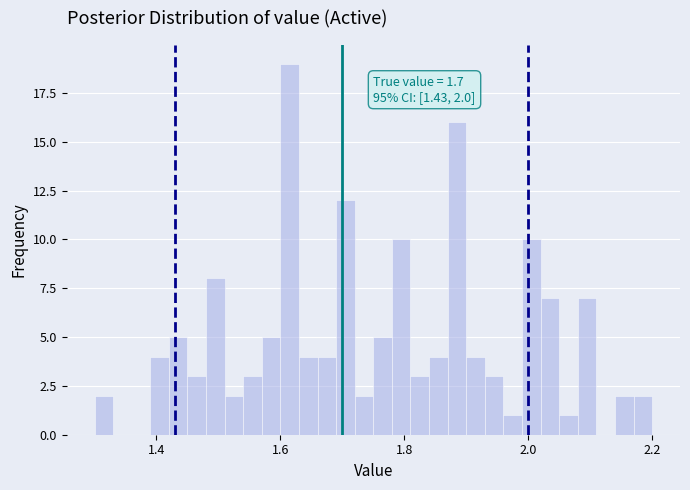

Read against the x-axis, roughly where is the centre of the tallest bar?

1.62